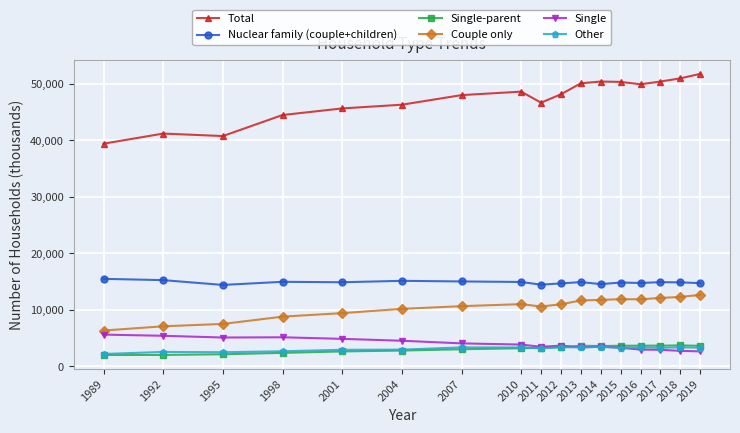

What is the minimum value for Total?

39417